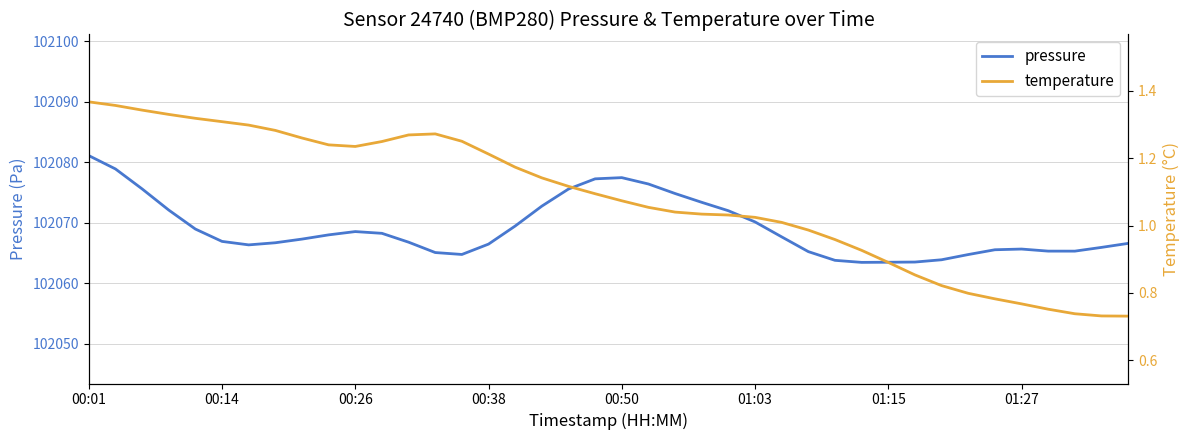

What is the highest value of the pressure series?

102081.1